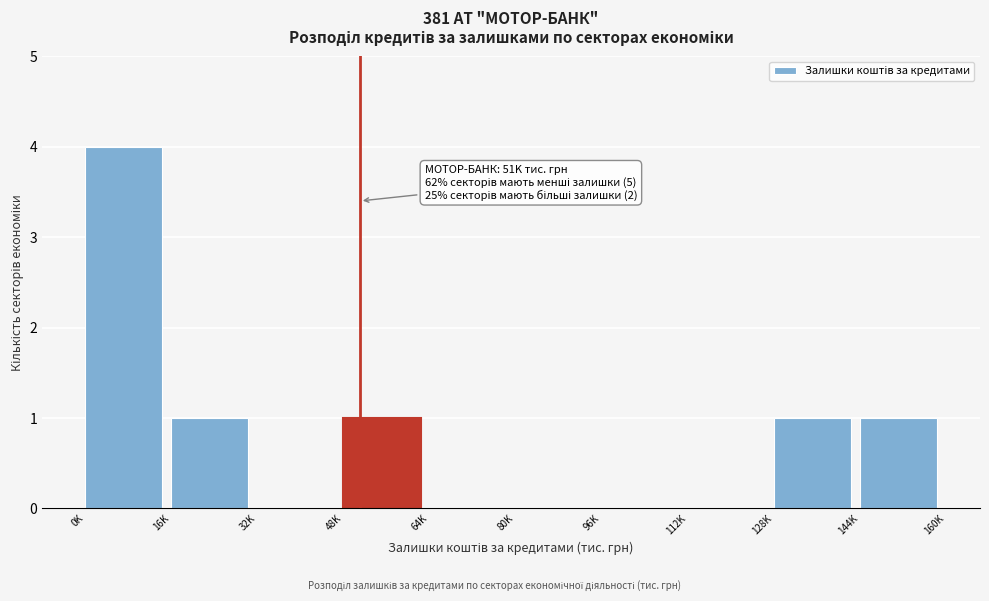

Reading left to right, list all the values displayed in this chart.

0K=4	16K=1	32K=0	48K=1	64K=0	80K=0	96K=0	112K=0	128K=1	144K=1